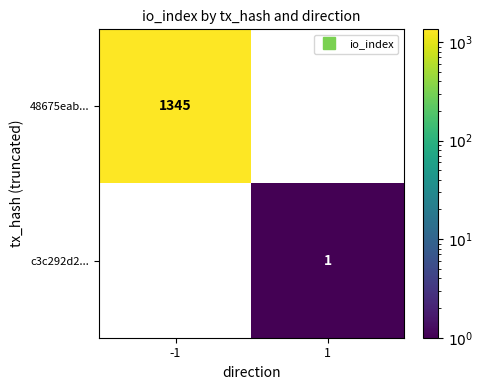

What is the maximum value for 48675eab...?

1345.0